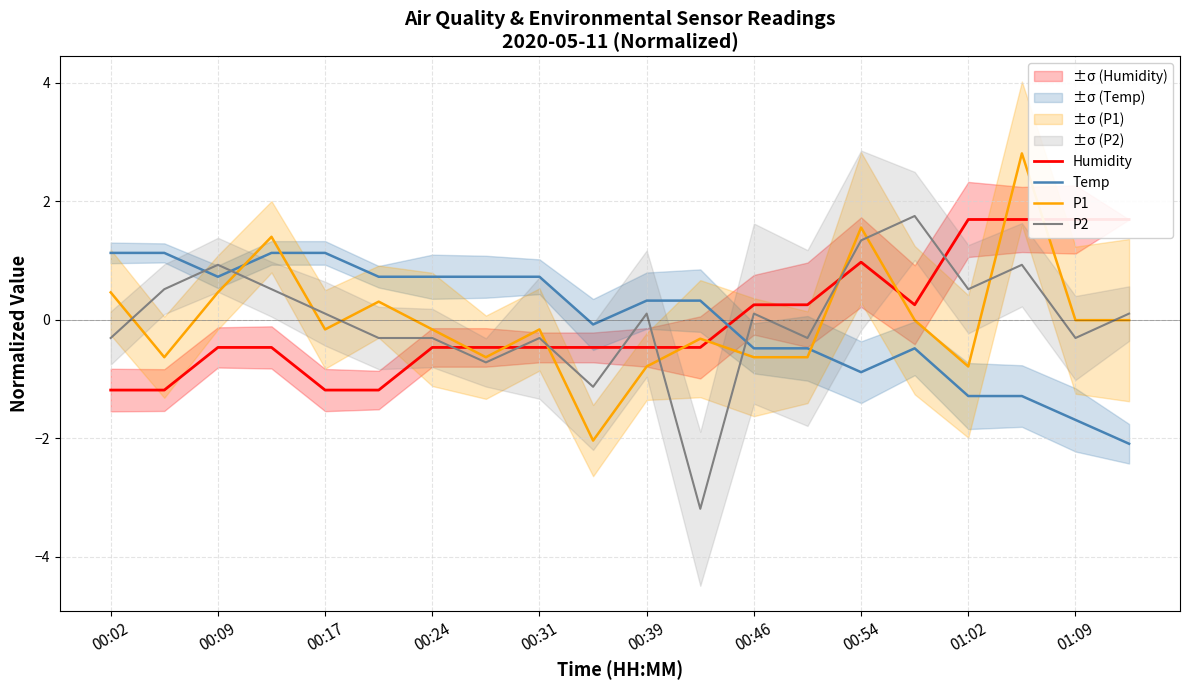

Is the value of Temp at 17 greater than the value of Humidity at 13?

No